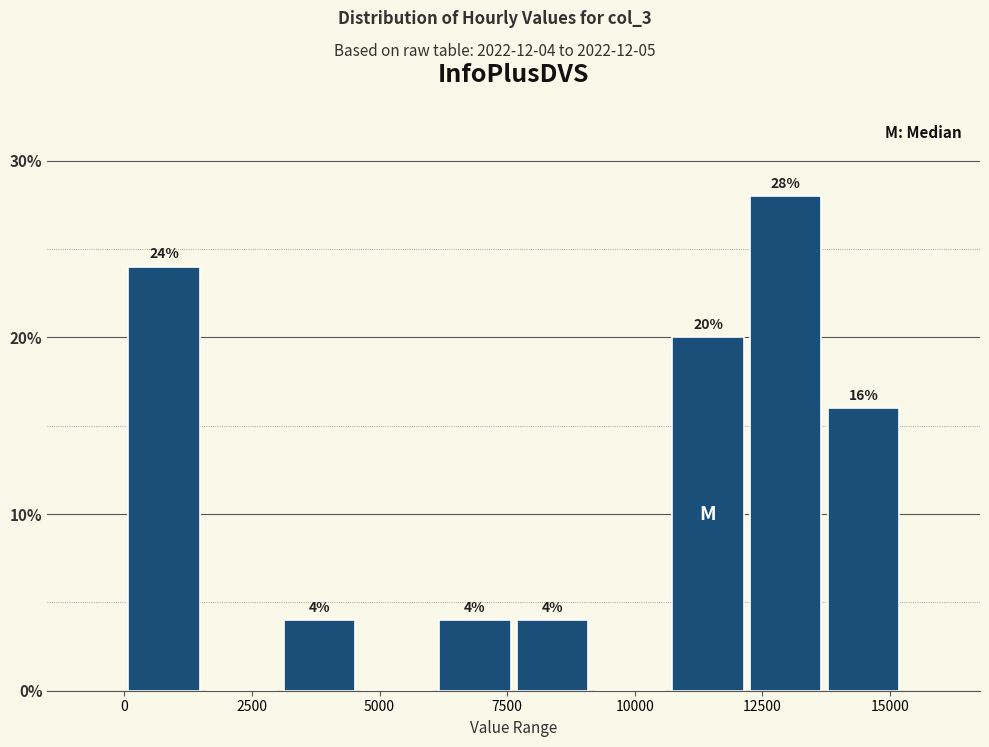

Around what value on the x-axis is the tallest bar? Give the approximate position of its centre, as read against the axis.

13000